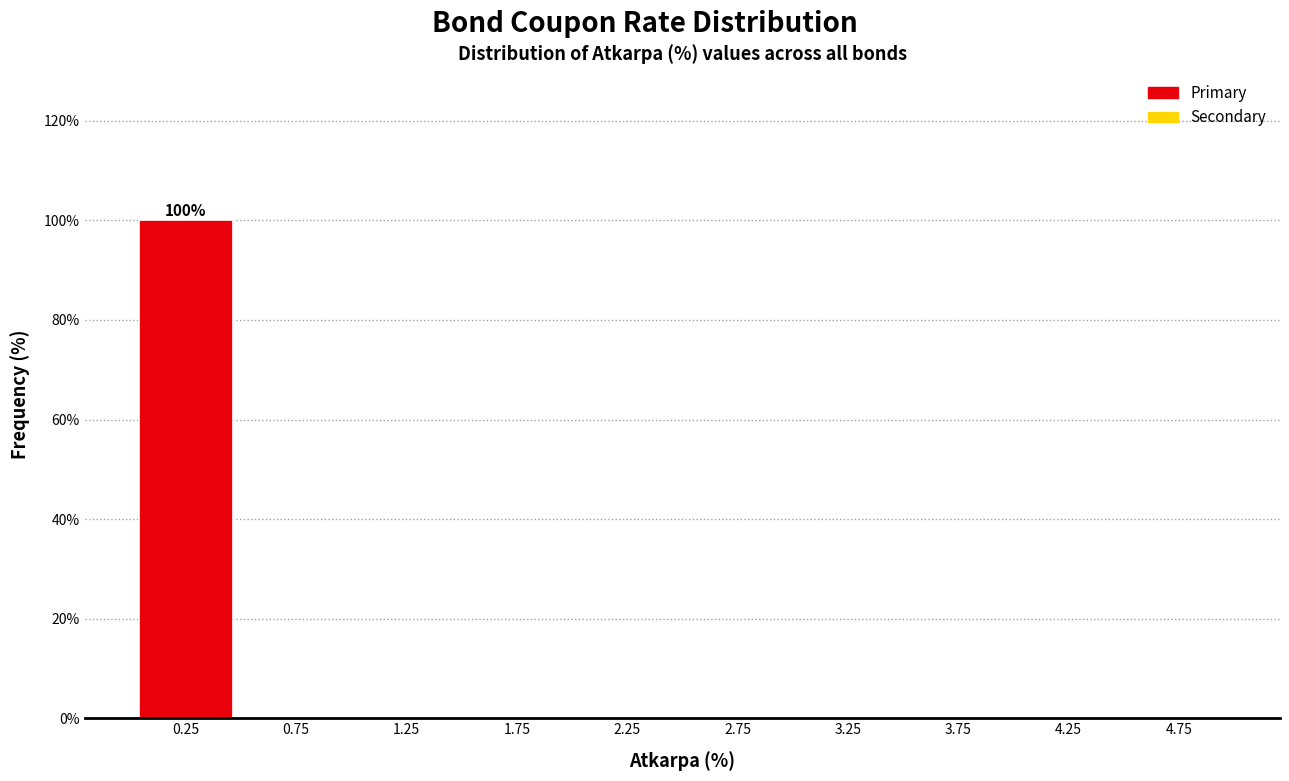

Which range on the x-axis has the tallest bar?

0.0 to 0.5